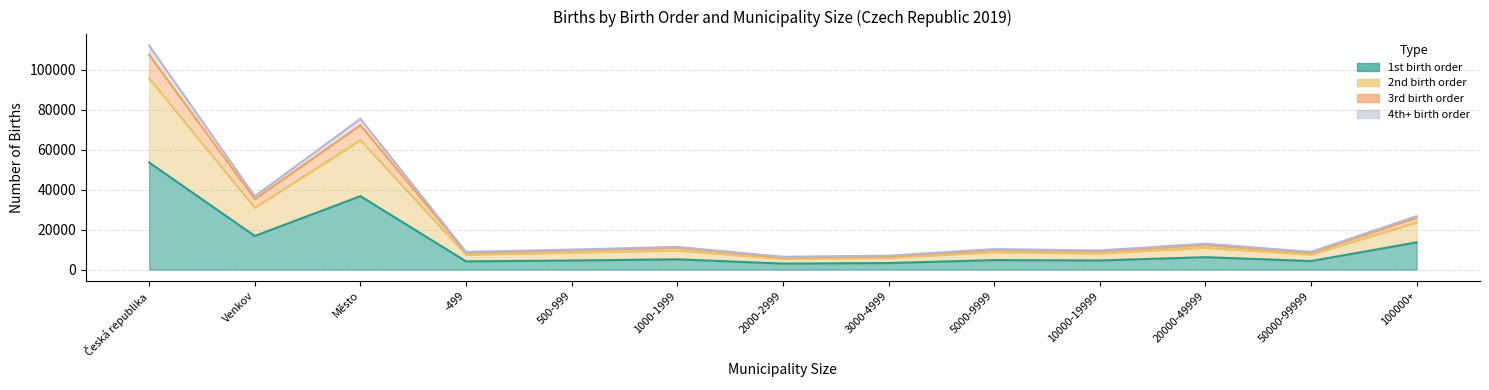

What is the difference between the maximum and minimum values in the 1st birth order series?

50630